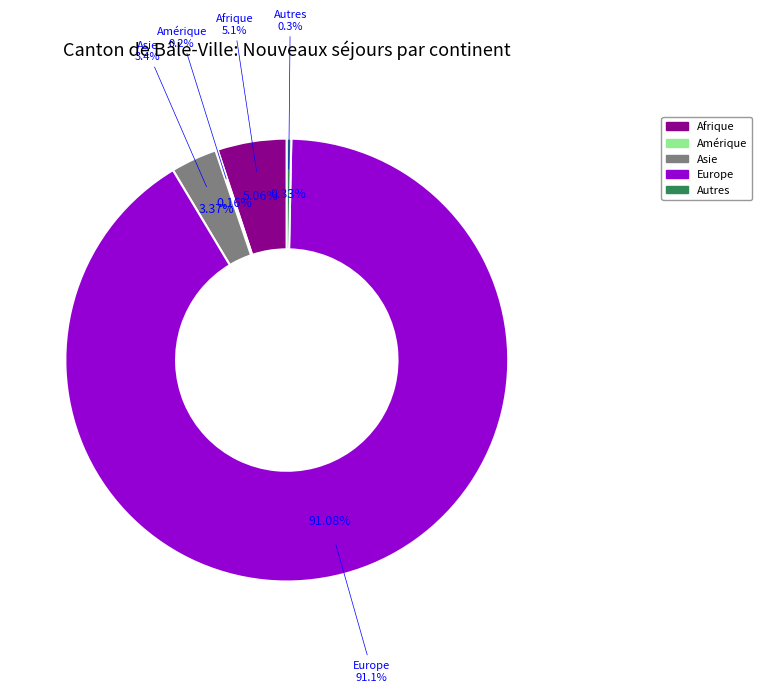

Is it true that Océanie is 0% of the pie?

True